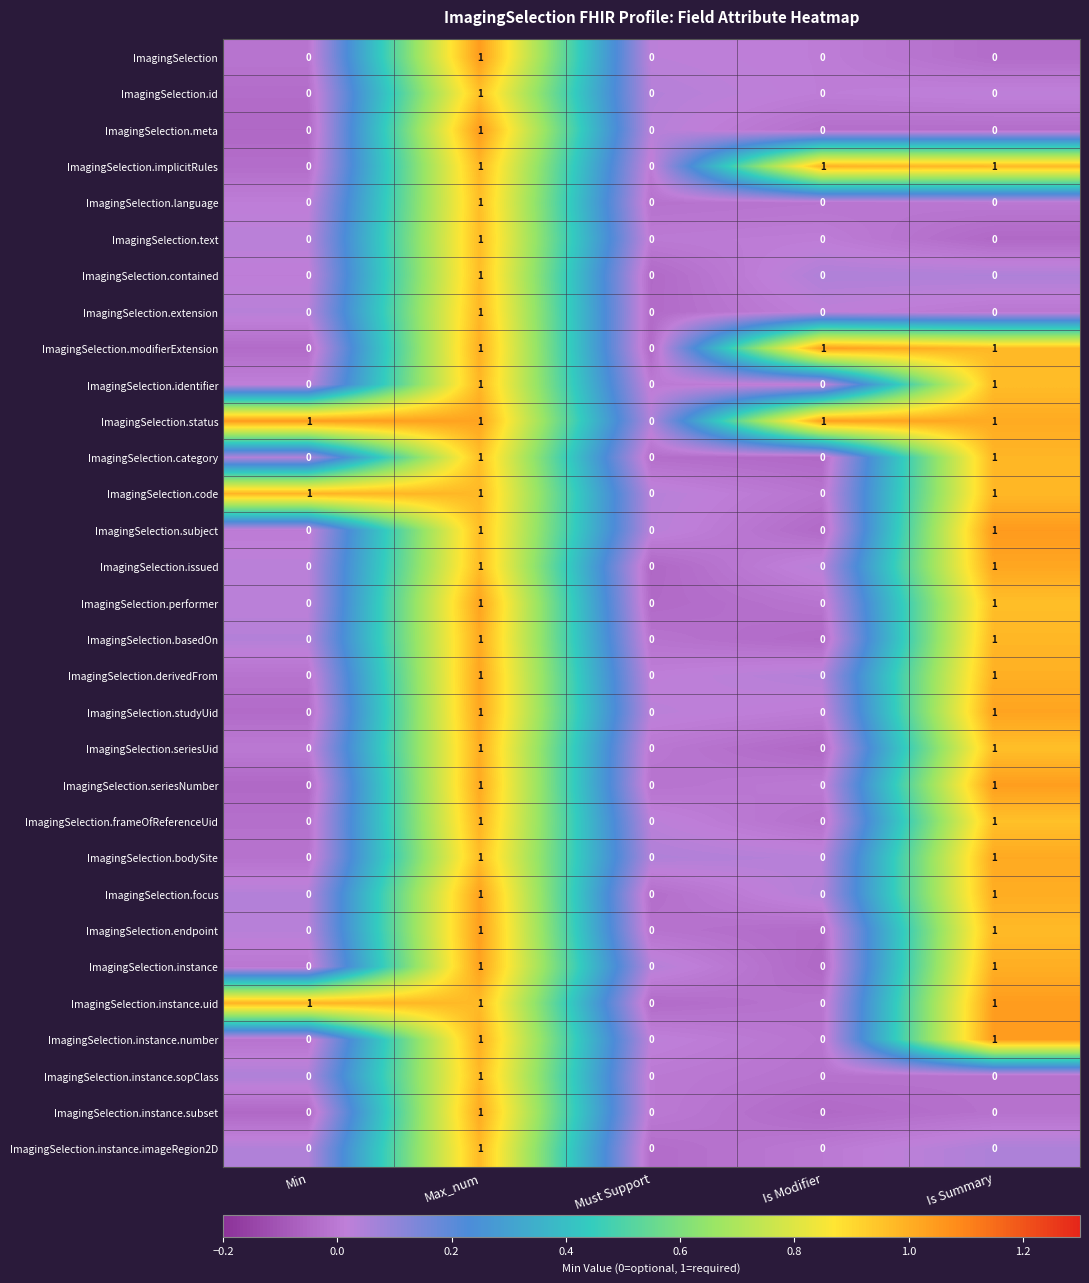

True or false: ImagingSelection.instance.subset has a value of 1 at Is Modifier.

False